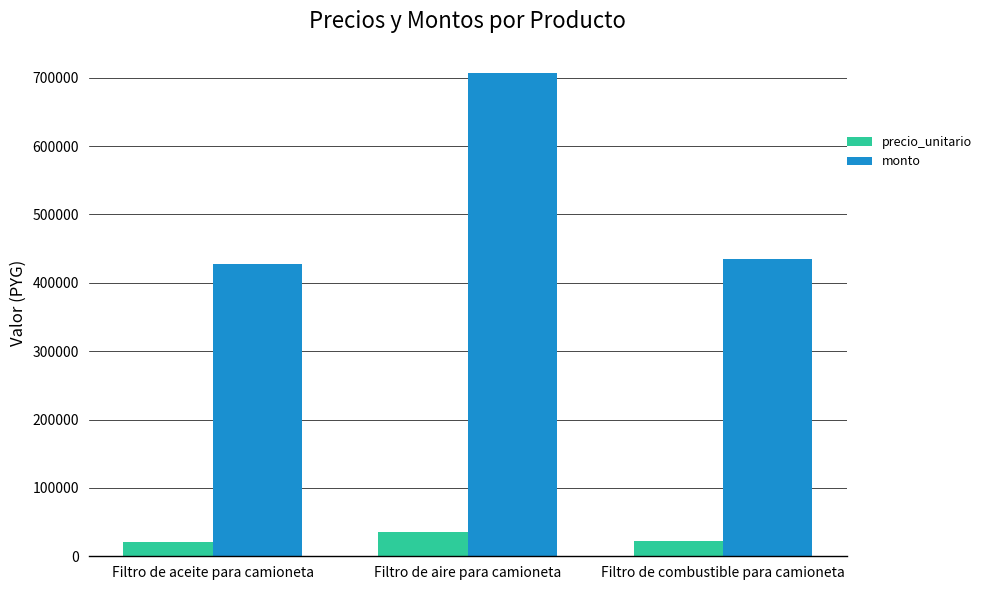

At which category is the sum across all series the highest?

Filtro de aire para camioneta